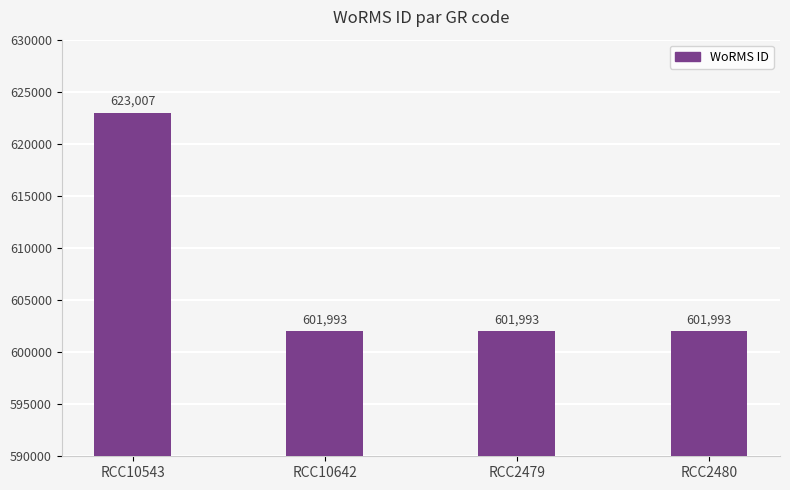

How many values are between 601993 and 623007?

4